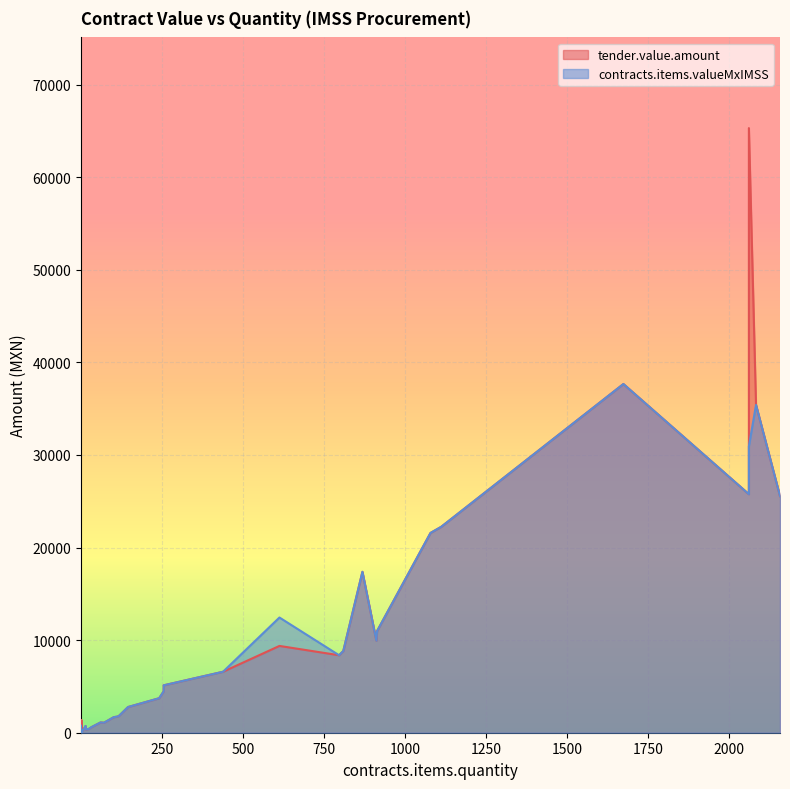

How many distinct data groups are displayed?

2